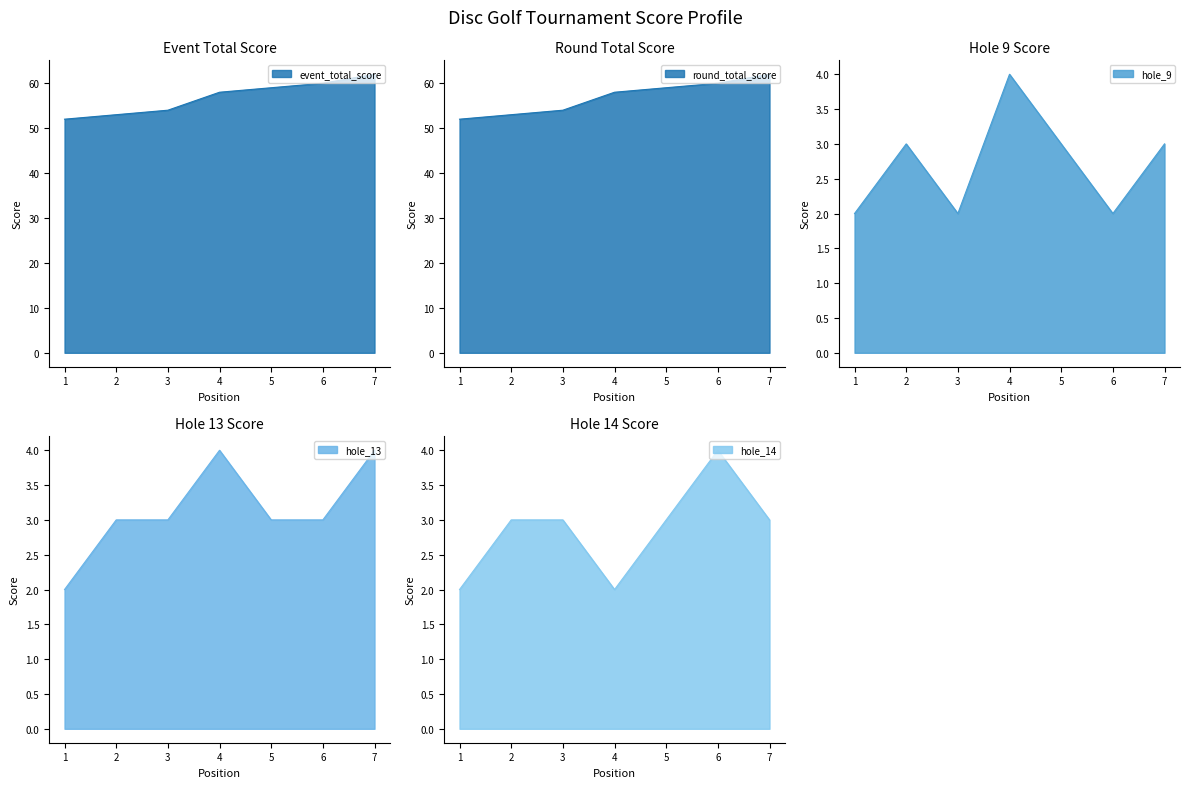

Count the number of data series in this chart.

5